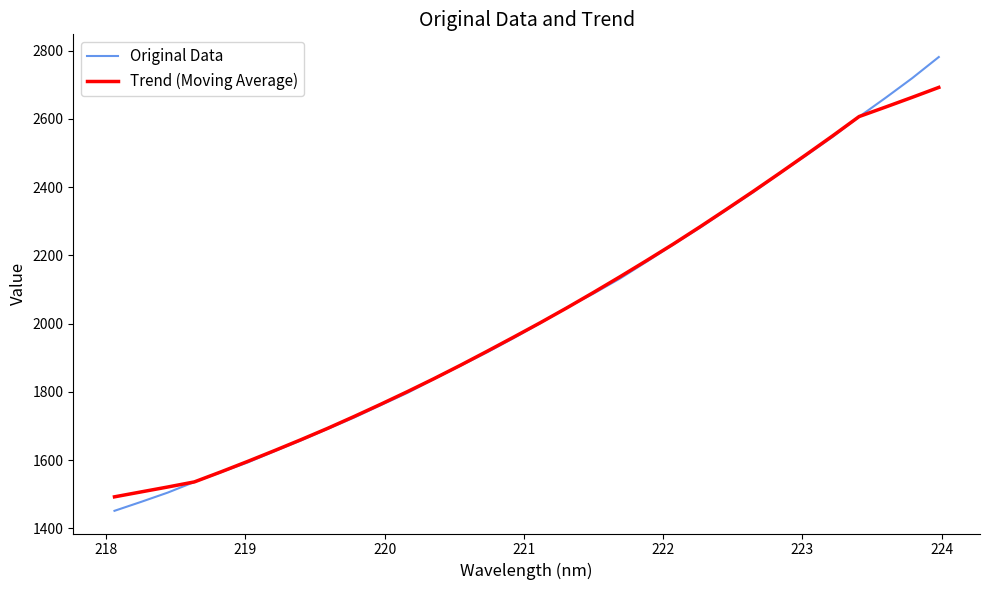

List the series in order of their peak value, highest first.

Original Data, Trend (Moving Average)